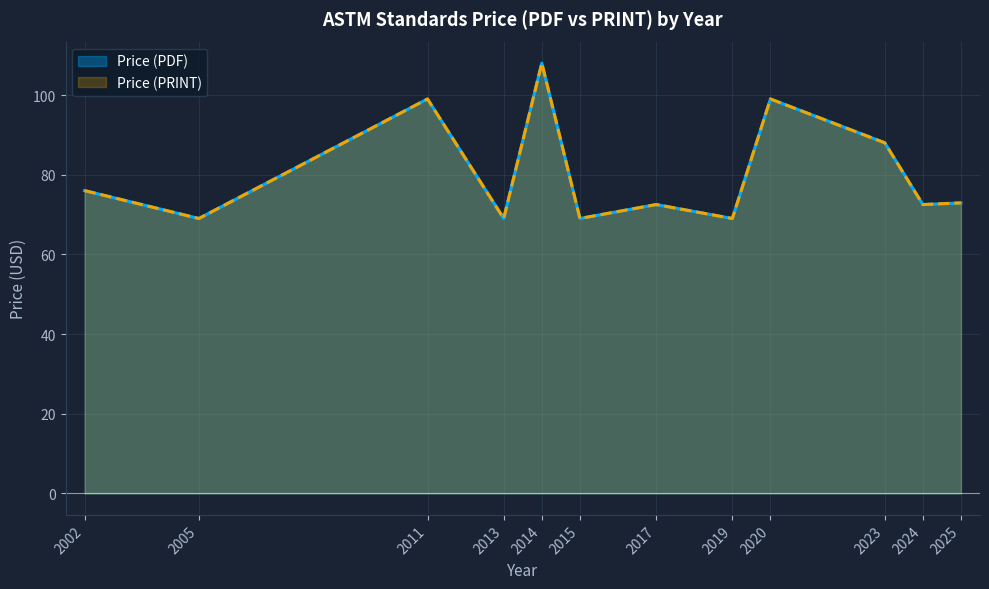

Does the chart have visible grid lines?

Yes